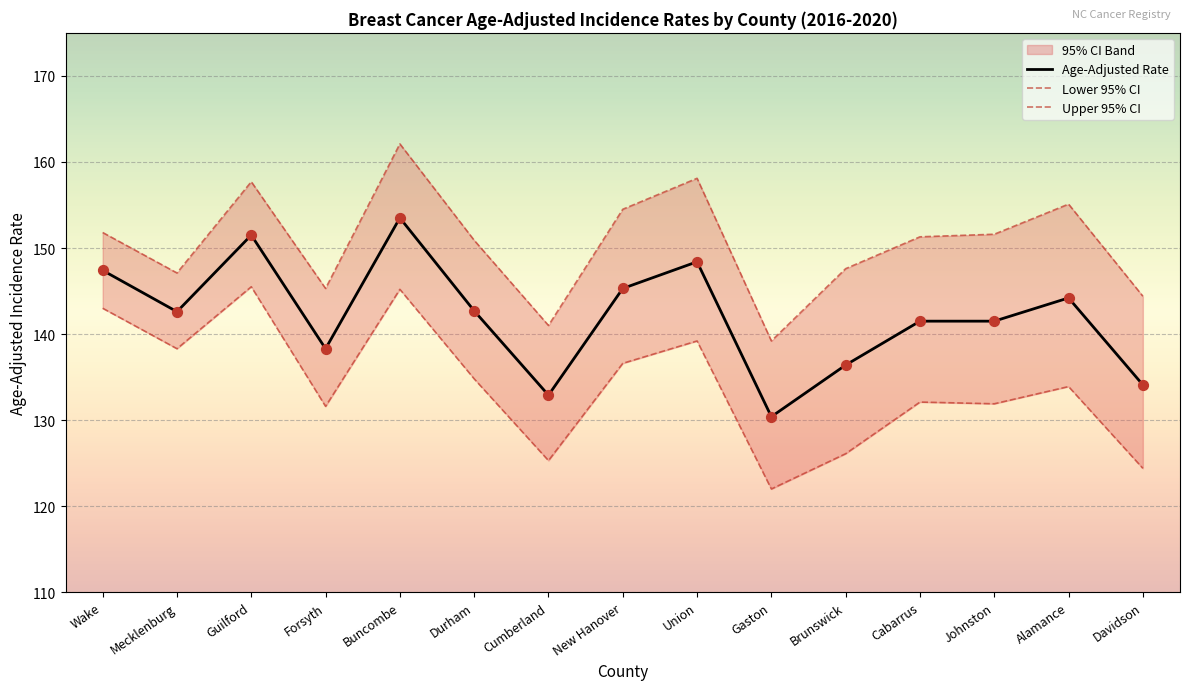

What is the total value across all series at Union?

445.7